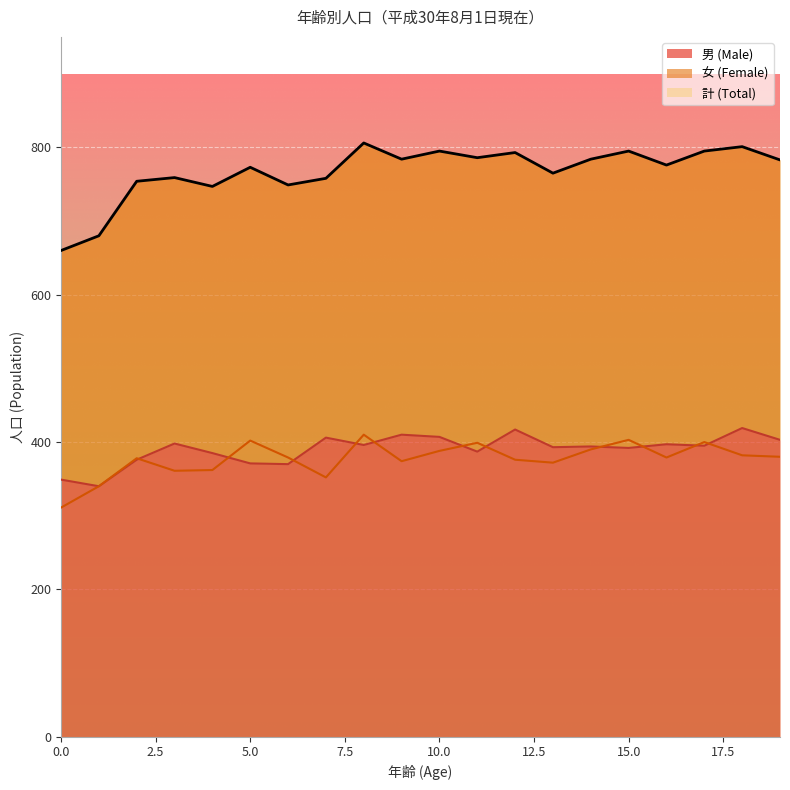

List the labels in order of 女 (Female) value, smallest first.

0, 1, 7, 3, 4, 13, 9, 12, 2, 6, 16, 19, 18, 10, 14, 11, 17, 5, 15, 8